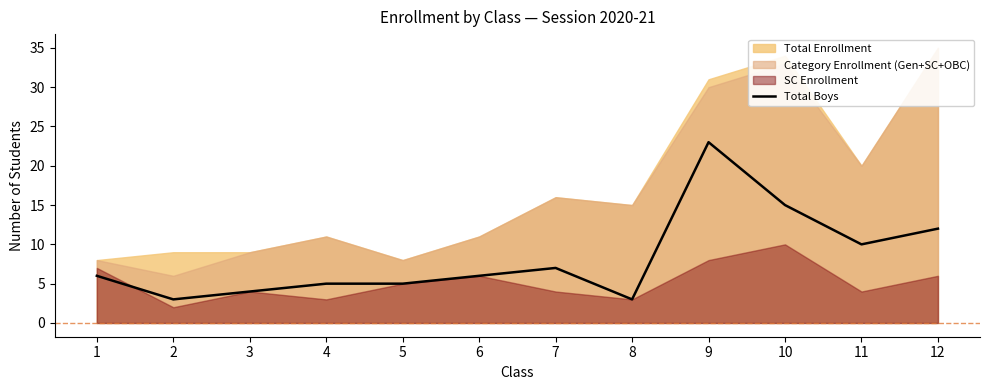

True or false: the data shows 7 at 4.

False